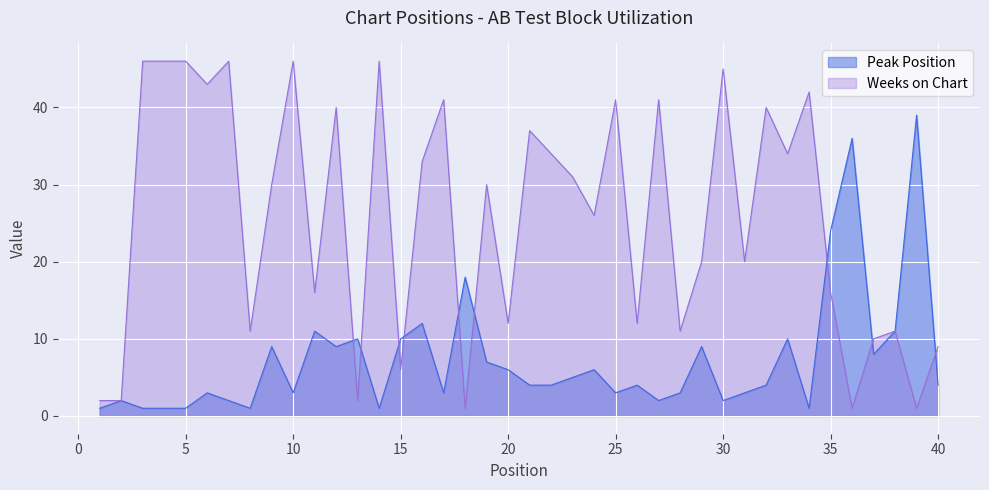

Between 23 and 9, which is larger?

9